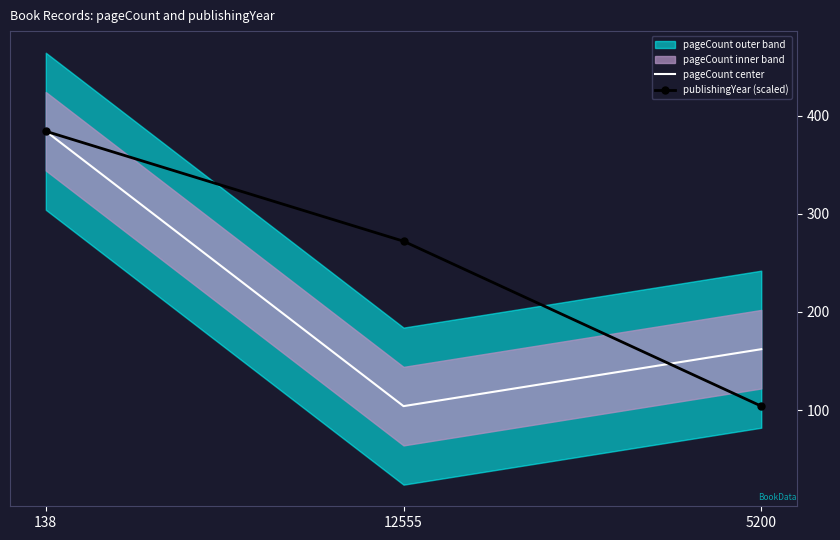

How many values in the publishingYear (scaled) series are below 272?

1